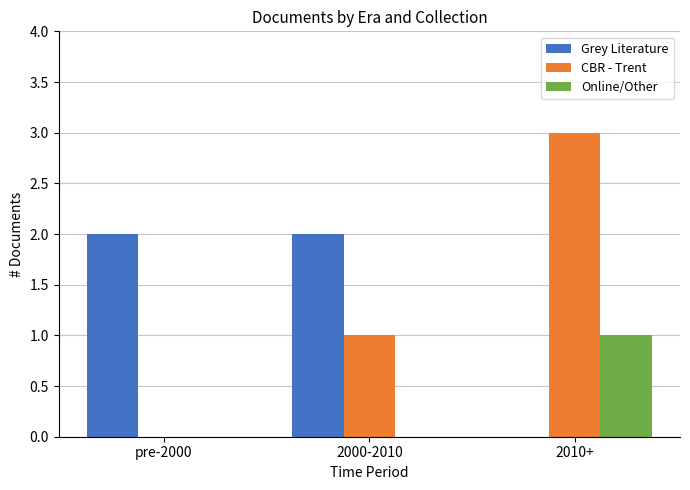

At which label does Online/Other reach its peak?

2010+